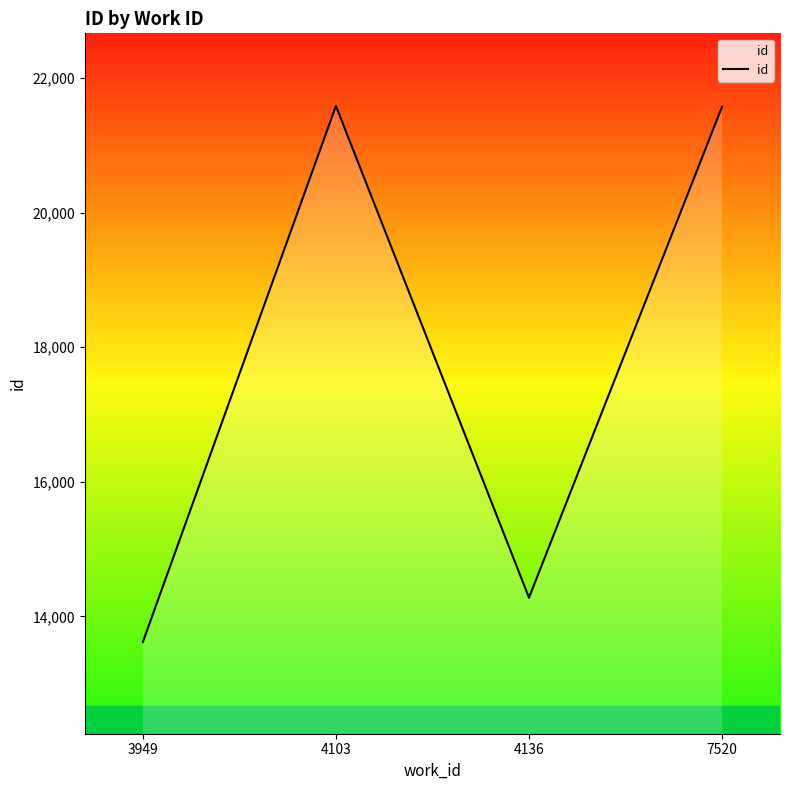

What value does the data have at 4136?

14279.0